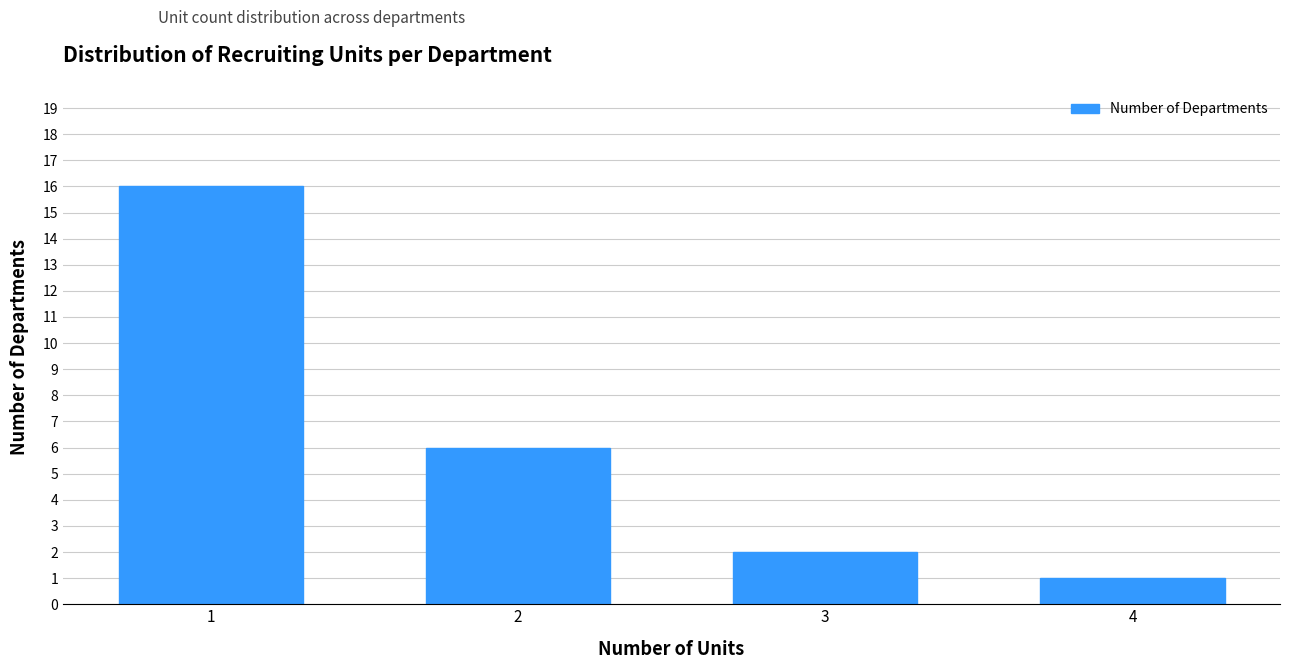

Reading left to right, extract all data points from this chart.

16	6	2	1